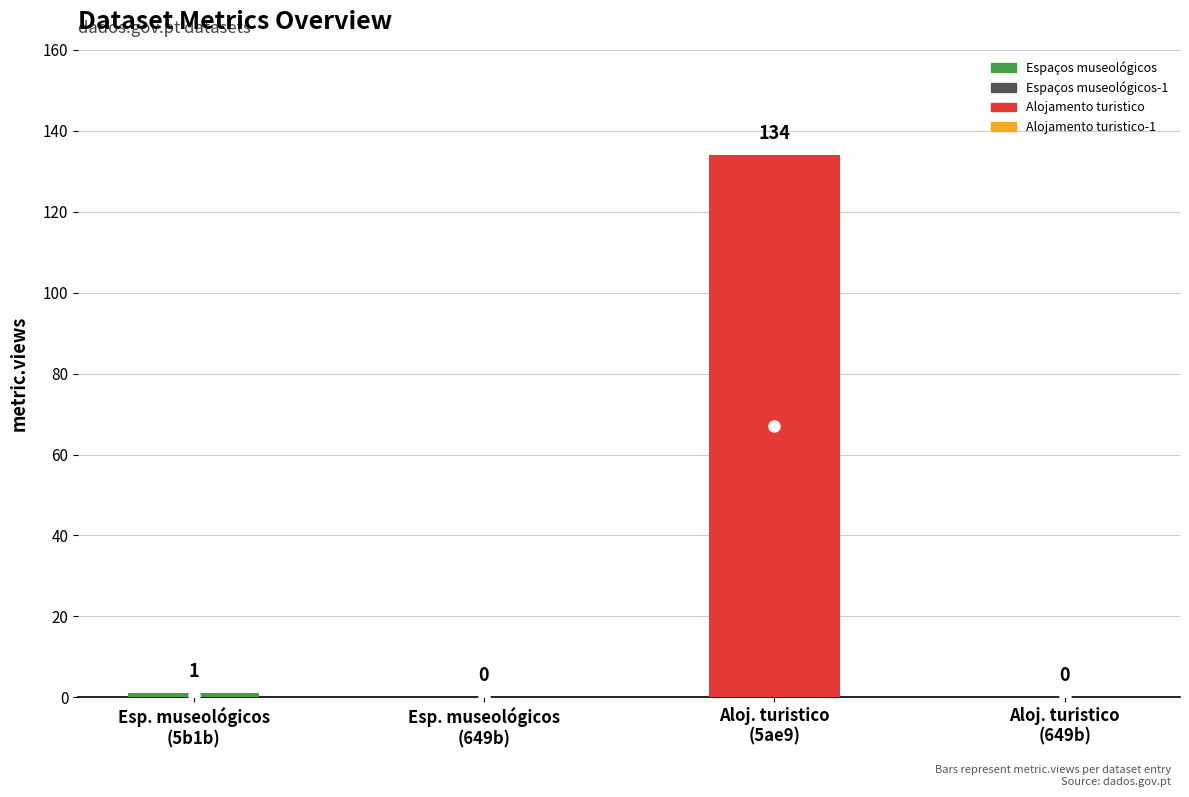

Count the number of categories in the chart.

4